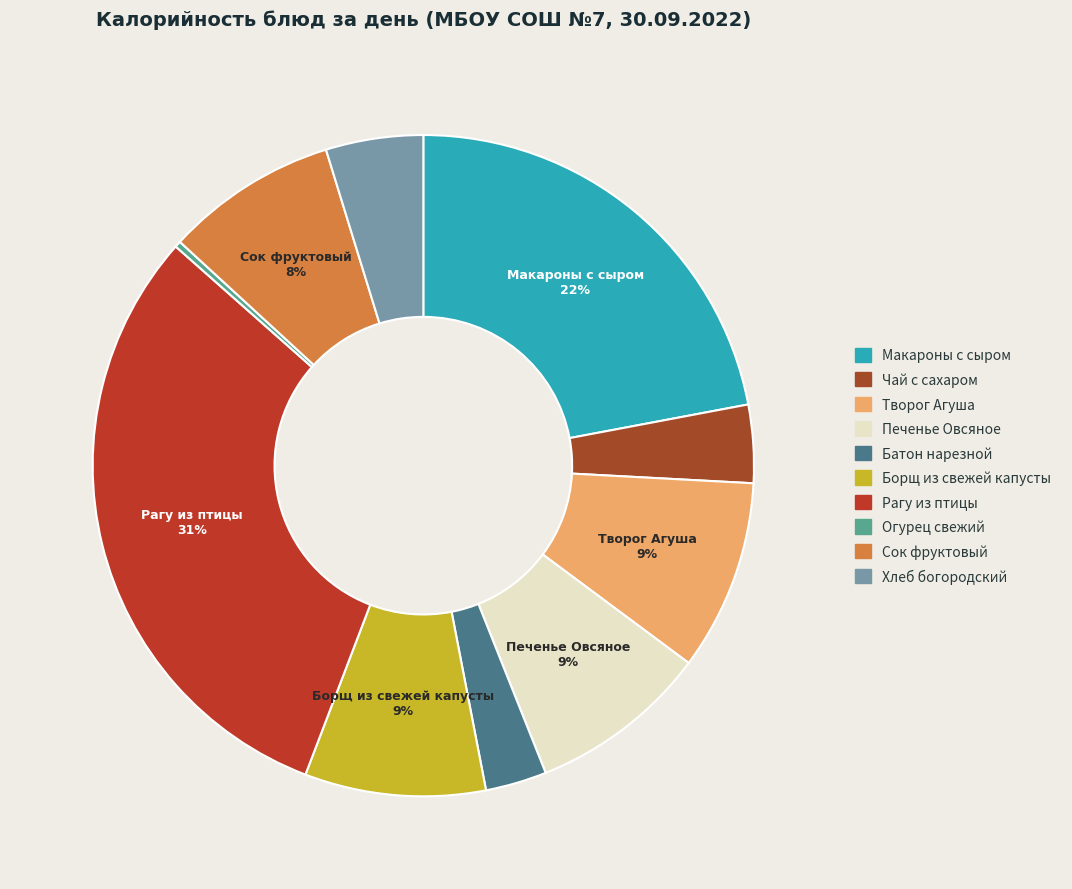

What is the change in value from Чай с сахаром to Борщ из свежей капусты?

+55.0